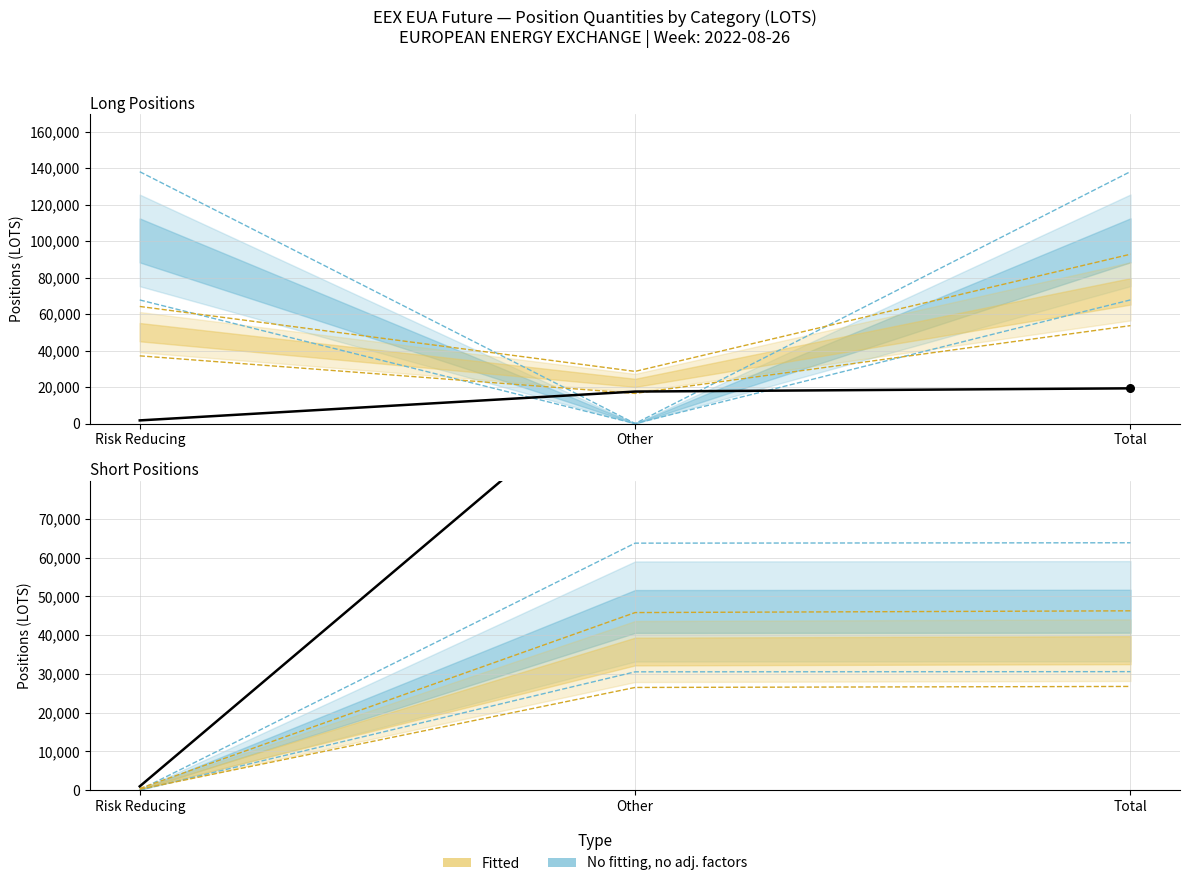

What is the total value across all series at Total?

398116.2